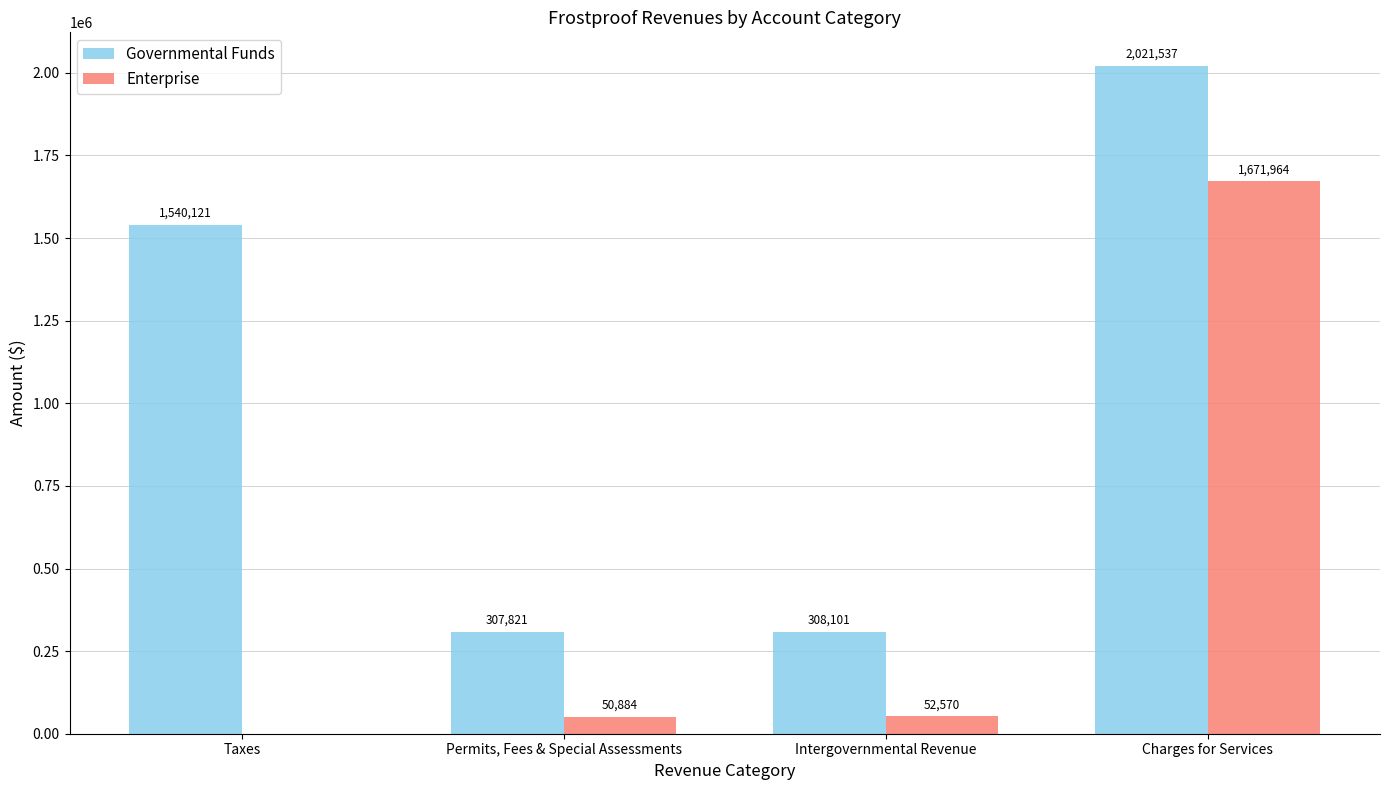

What is the sum of the Governmental Funds values at Charges for Services and Permits, Fees & Special Assessments?

2329358